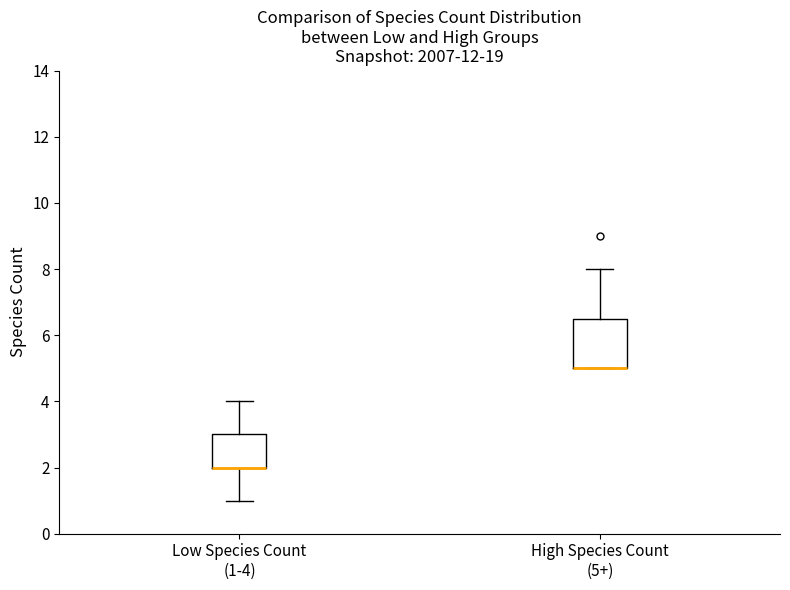

Where is the upper edge of the box for High Species Count (5+) on the y-axis? The values are not printed on the chart, so give them approximately, as read against the axis.

6.6